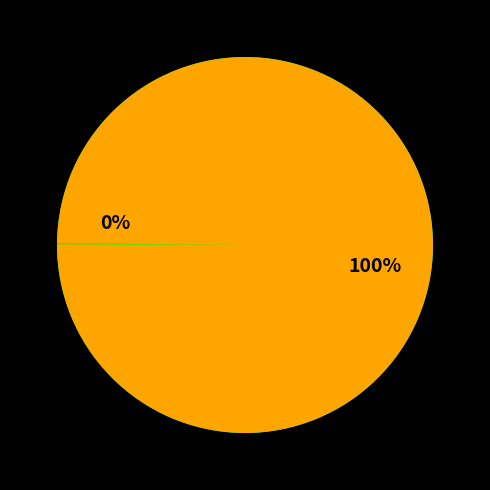

Does Common stock, shares outstanding account for over 50% of the chart?

Yes